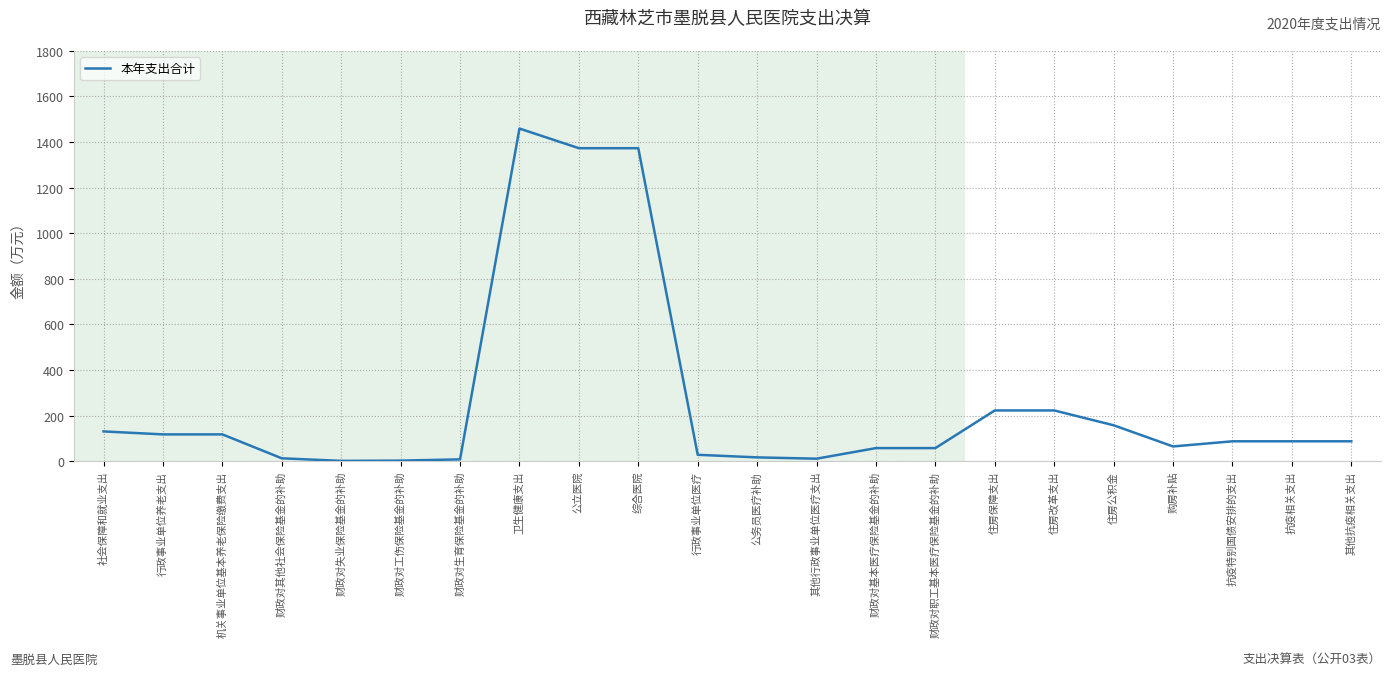

What is the sum of all values?

5701.3